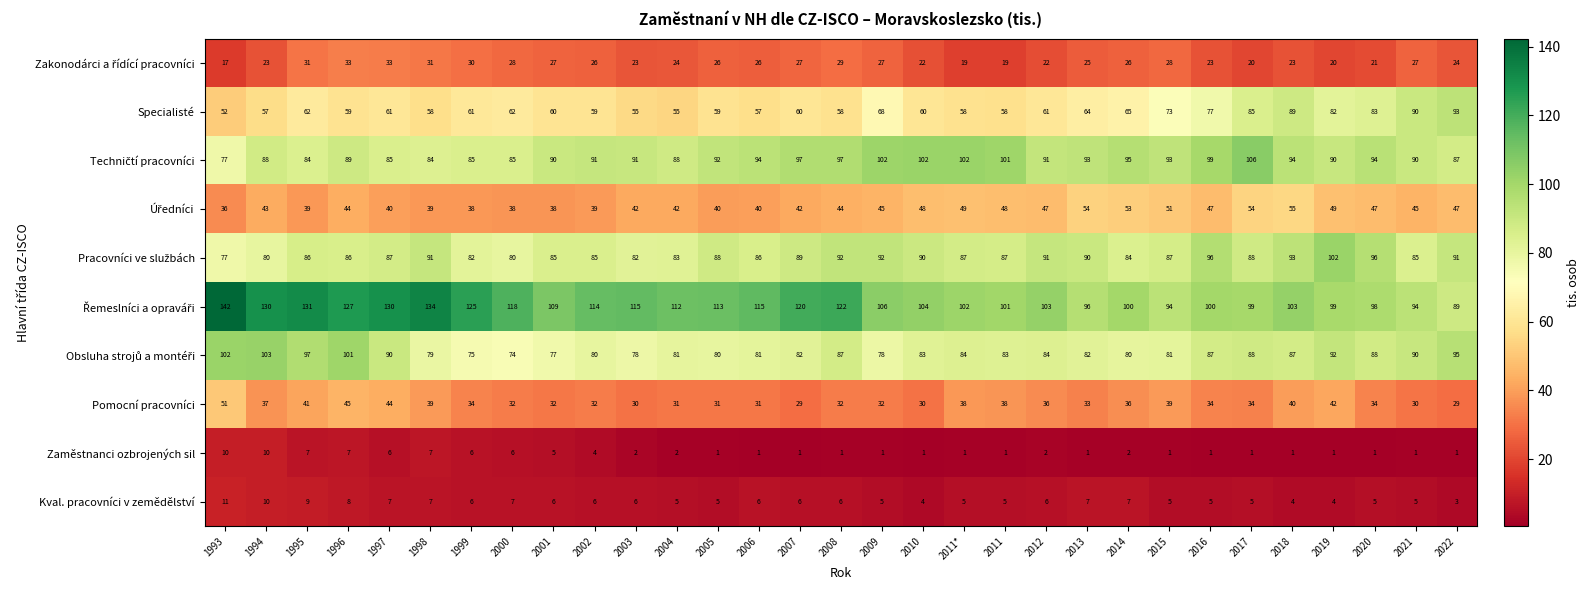

What is the sum of all Pomocní pracovníci values?

1096